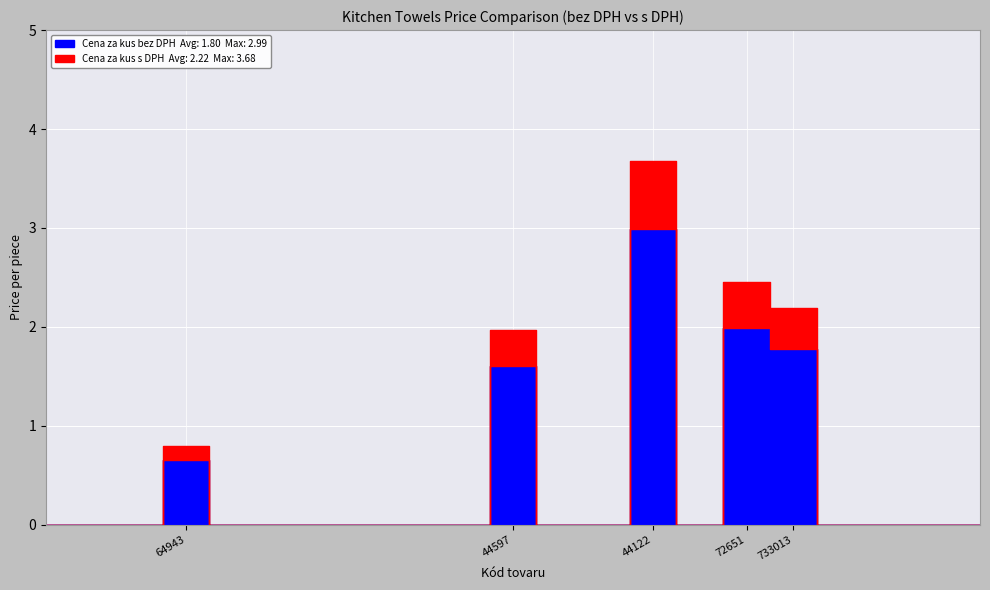

What is the sum of all Cena za kus s DPH values?

11.1